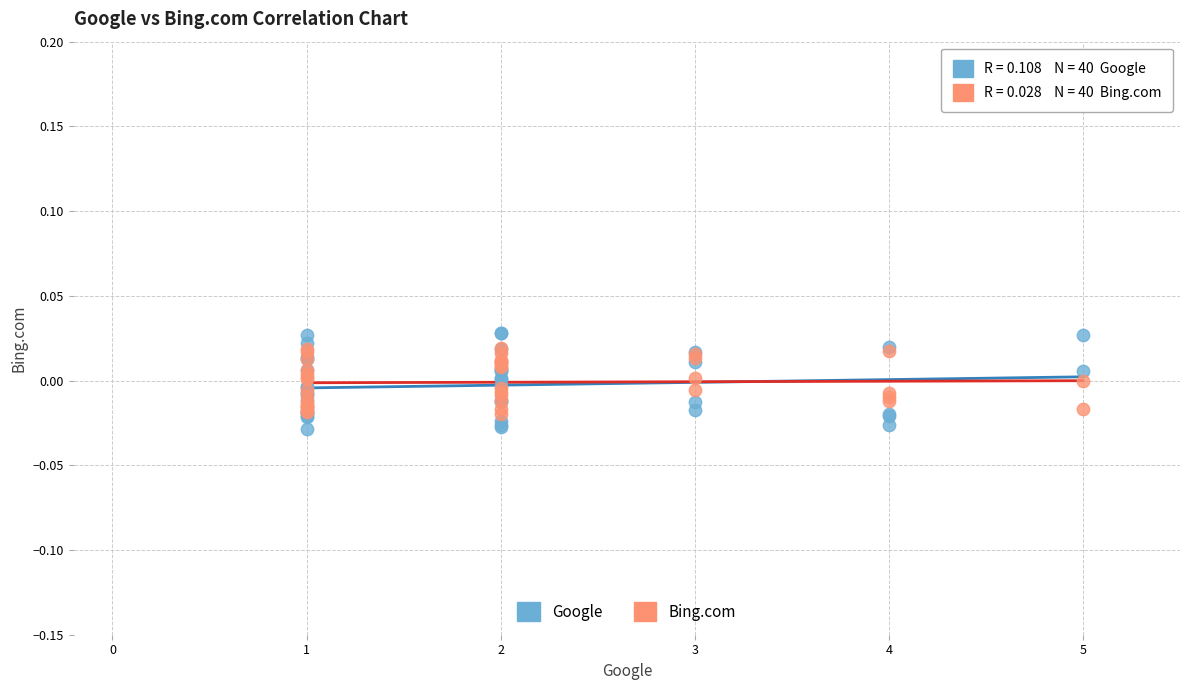

Which series contains the lowest Y value?

Google